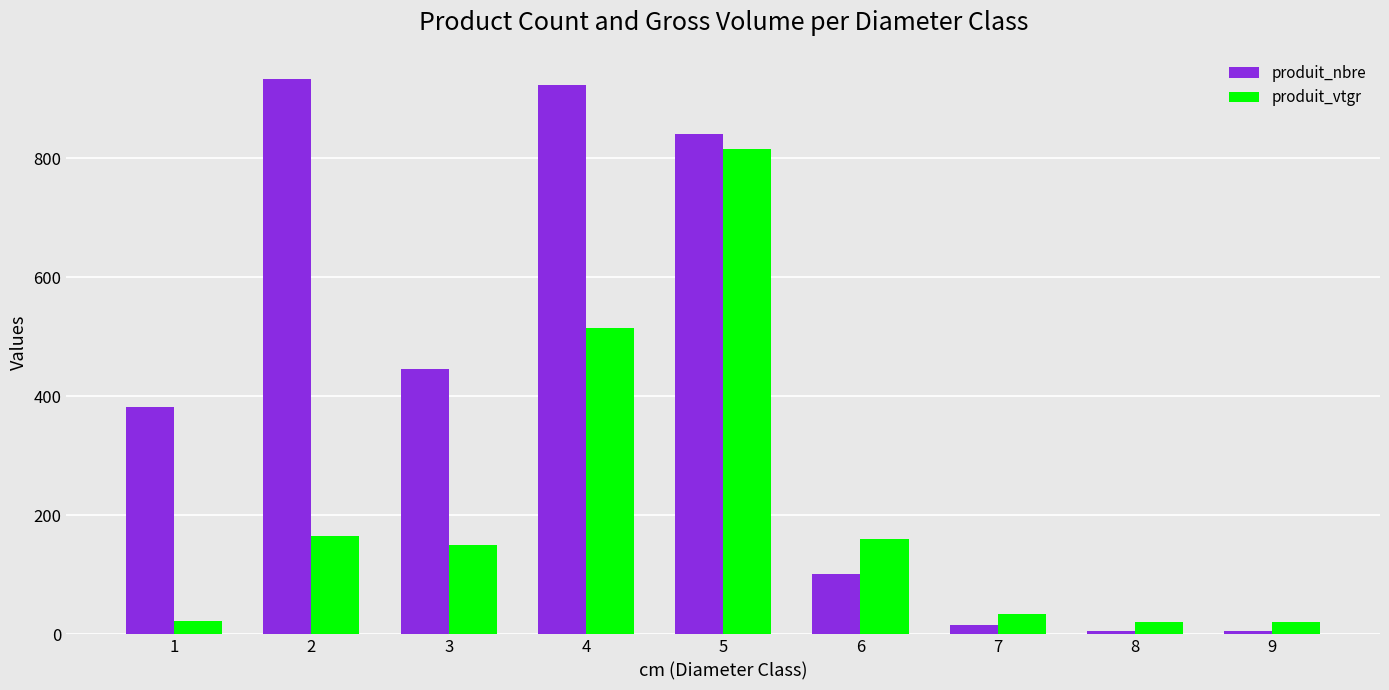

At how many categories does at least one series exceed 709?

3